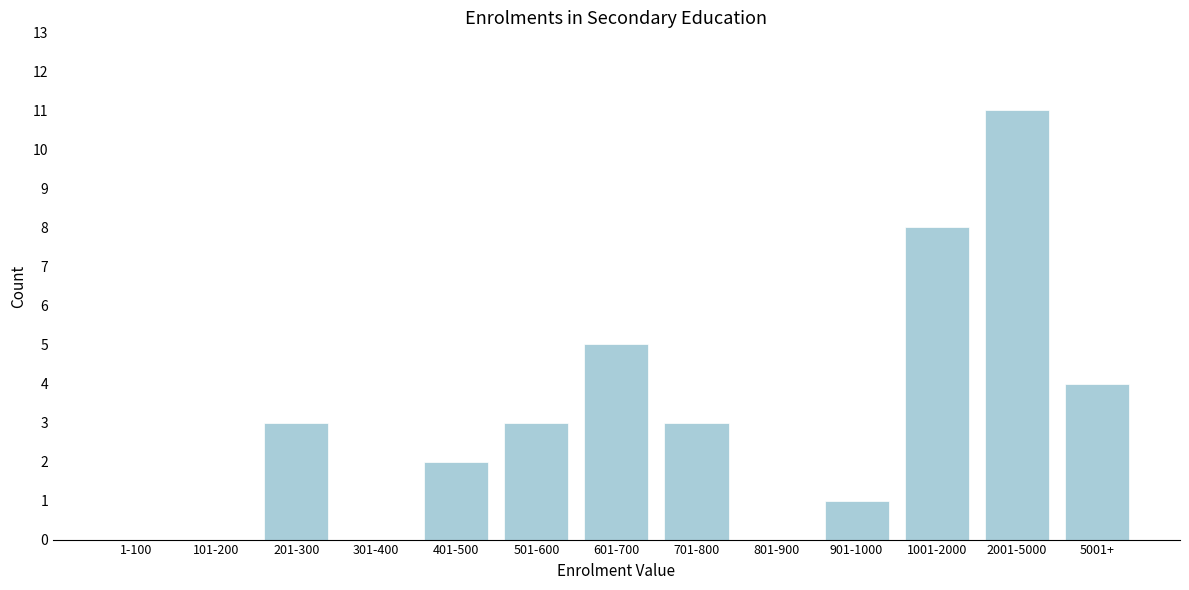

Reading left to right, extract all data points from this chart.

1-100=0	101-200=0	201-300=3	301-400=0	401-500=2	501-600=3	601-700=5	701-800=3	801-900=0	901-1000=1	1001-2000=8	2001-5000=11	5001+=4